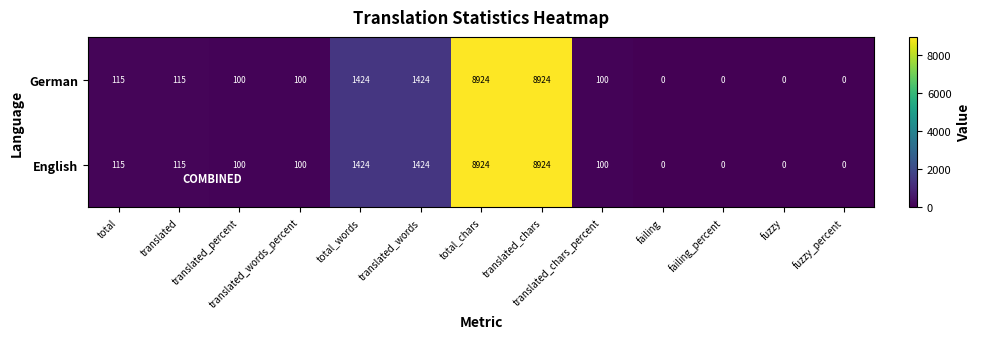

The value of English at translated_chars is 14107. True or false?

False